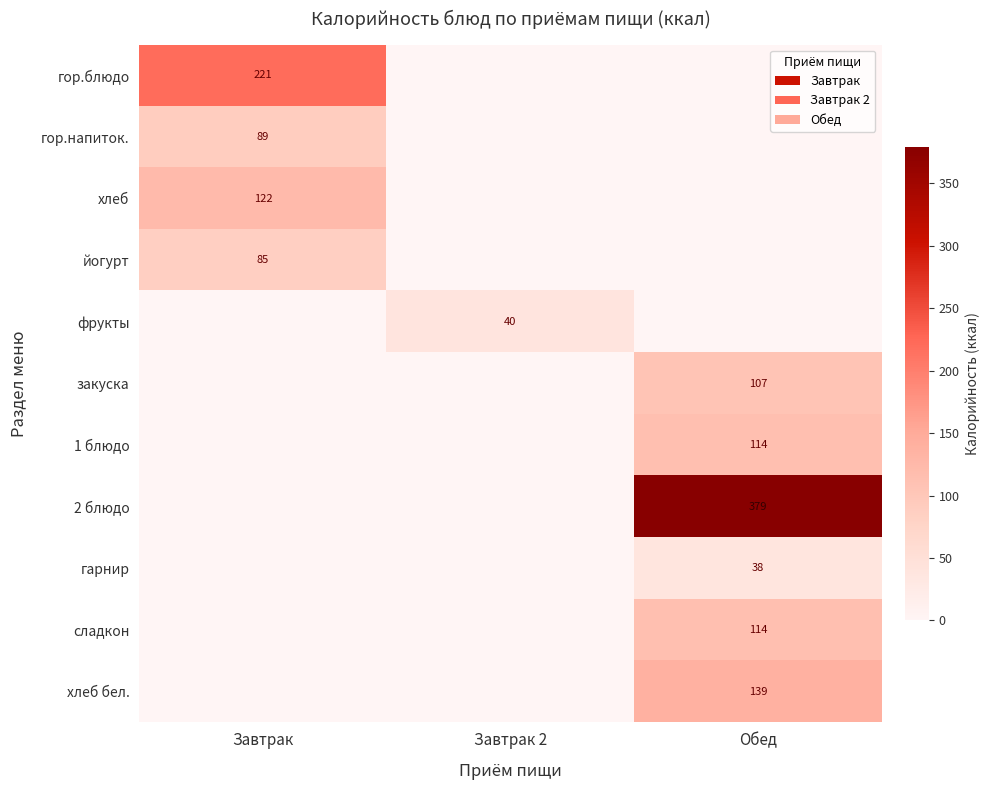

How many distinct data groups are displayed?

11